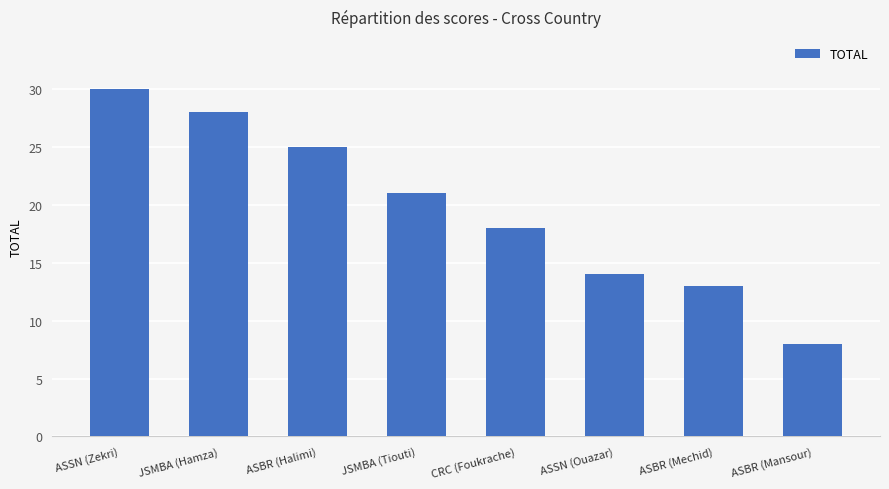

What is the difference between the values at ASSN (Ouazar) and JSMBA (Hamza)?

14